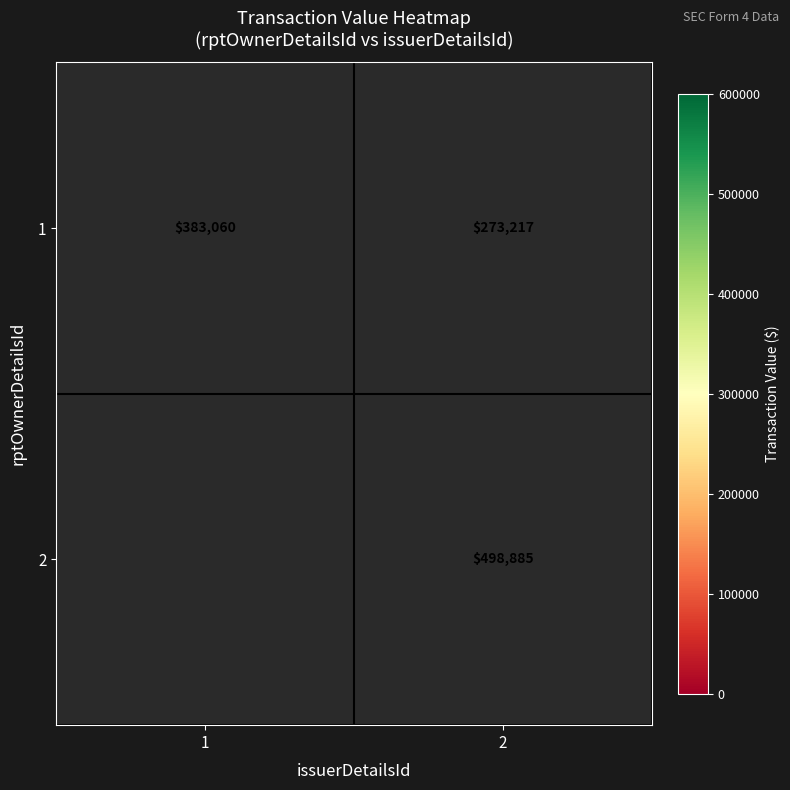

At how many categories does at least one series exceed 488119?

1